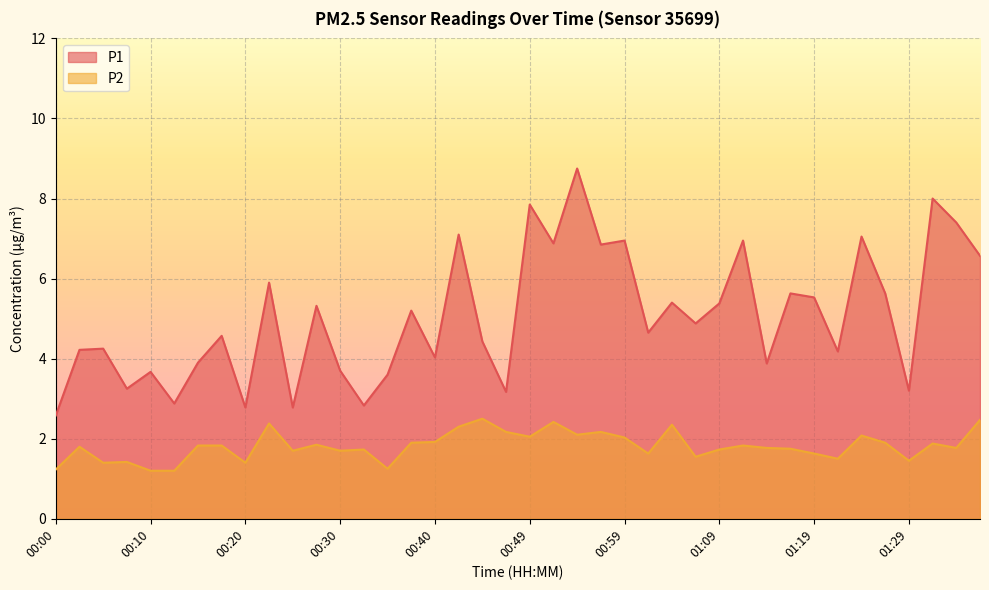

List the labels in order of P1 value, smallest first.

00:00, 00:20, 00:25, 00:32, 00:13, 00:47, 01:29, 00:08, 00:35, 00:10, 00:30, 01:14, 00:15, 00:40, 01:21, 00:03, 00:05, 00:44, 00:18, 01:02, 01:06, 00:37, 00:27, 01:09, 01:04, 01:19, 01:16, 01:26, 00:22, 01:36, 00:57, 00:52, 00:59, 01:11, 01:24, 00:42, 01:34, 00:49, 01:31, 00:54